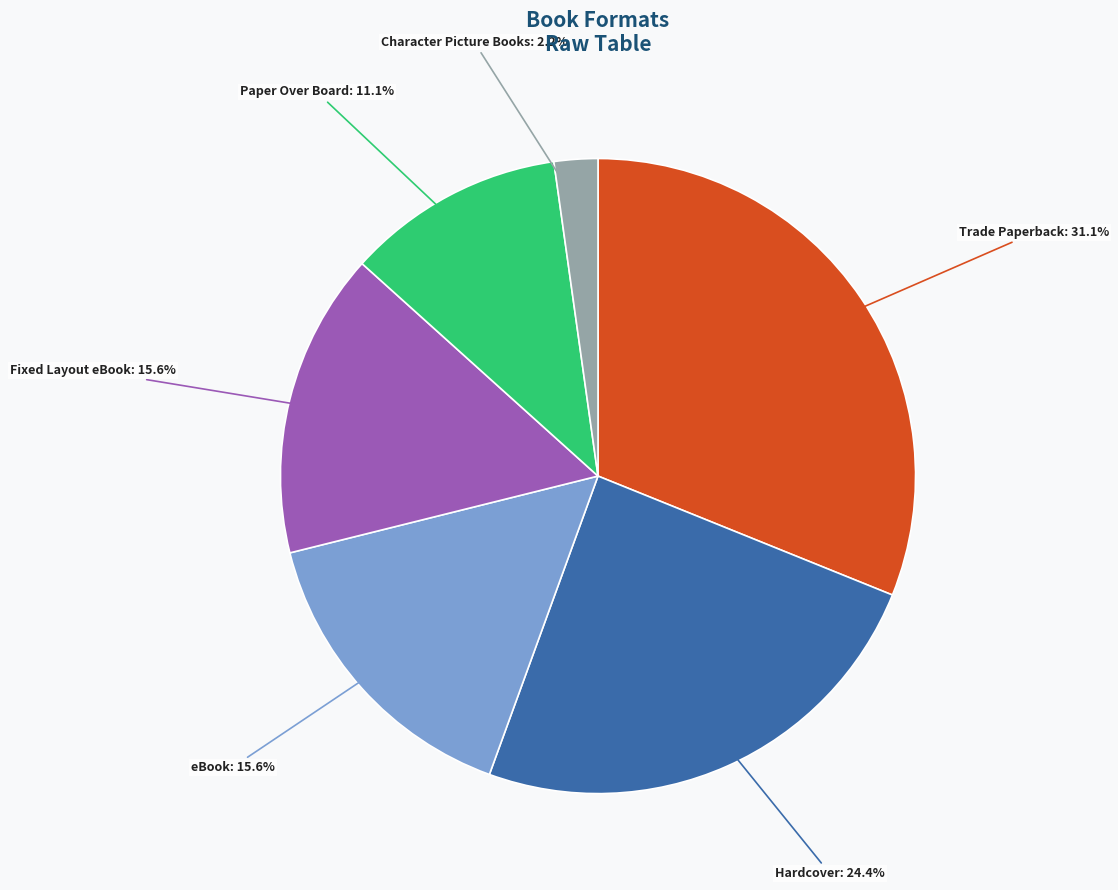

Count the number of slices in the pie.

6